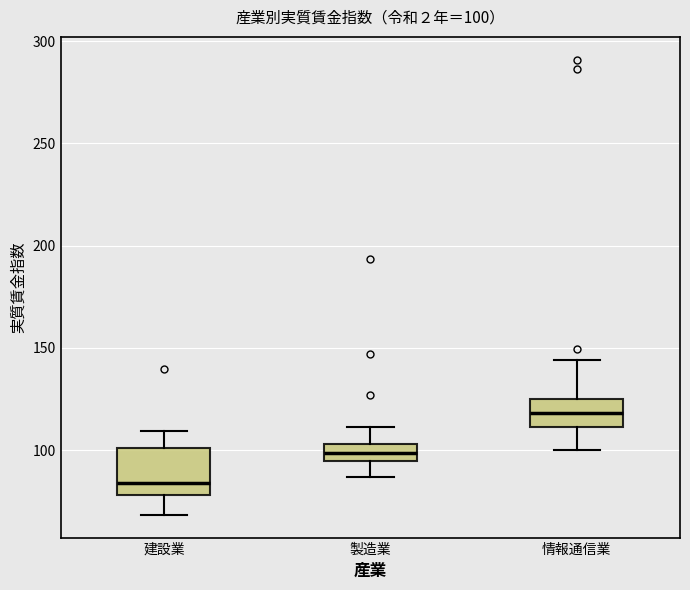

Which box is the tallest, from its lower edge to its upper edge?

建設業